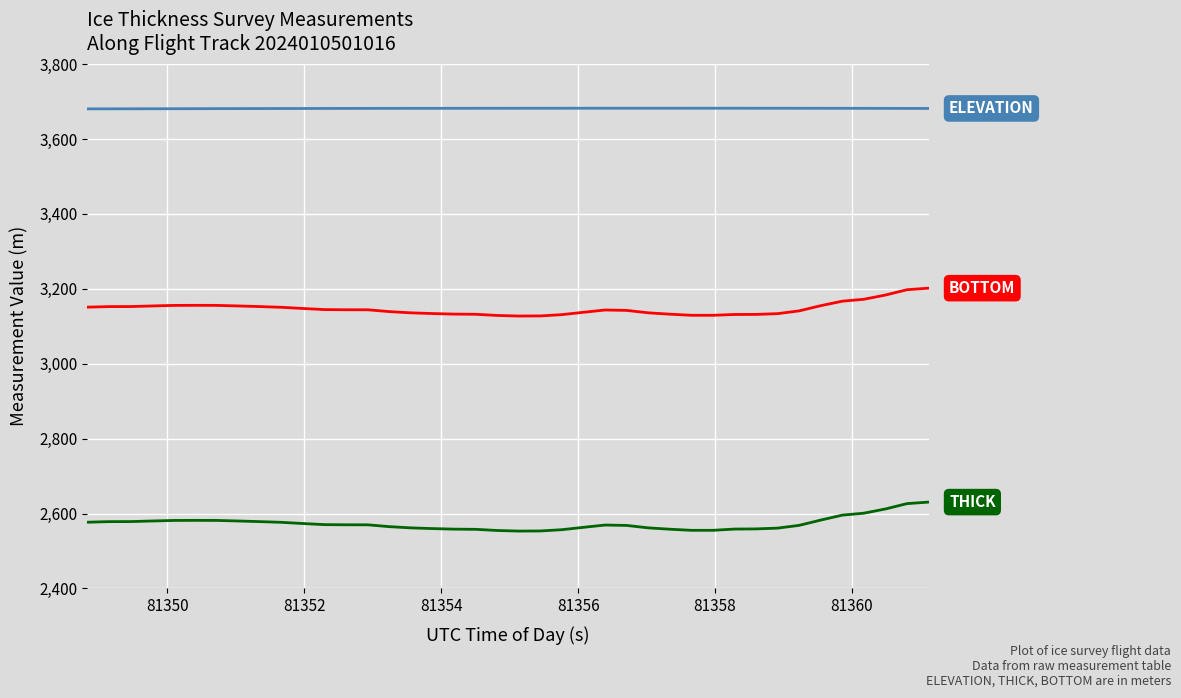

What is the greatest value displayed?

3682.2